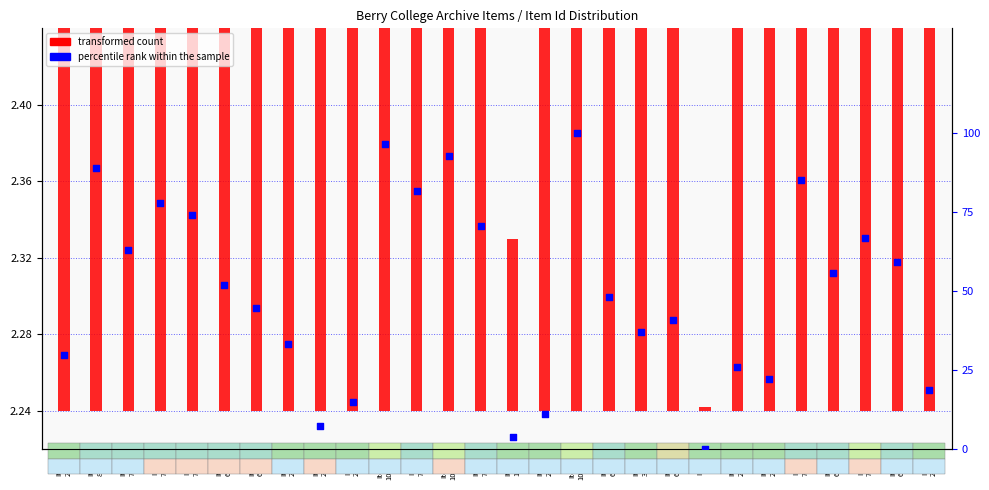

Which series contains the highest Y value?

percentile rank within the sample